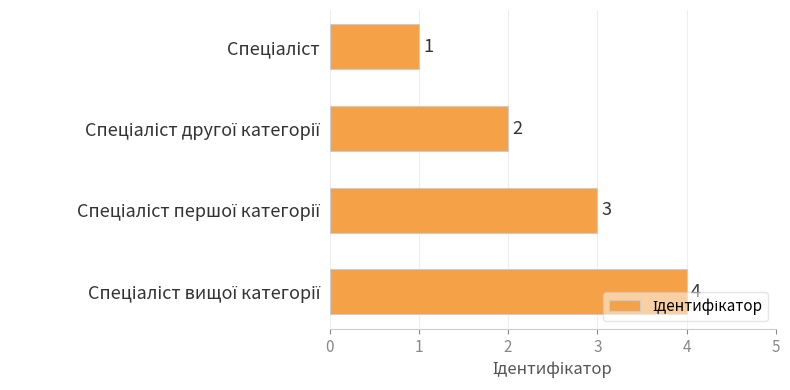

How many values are between 2 and 4?

3